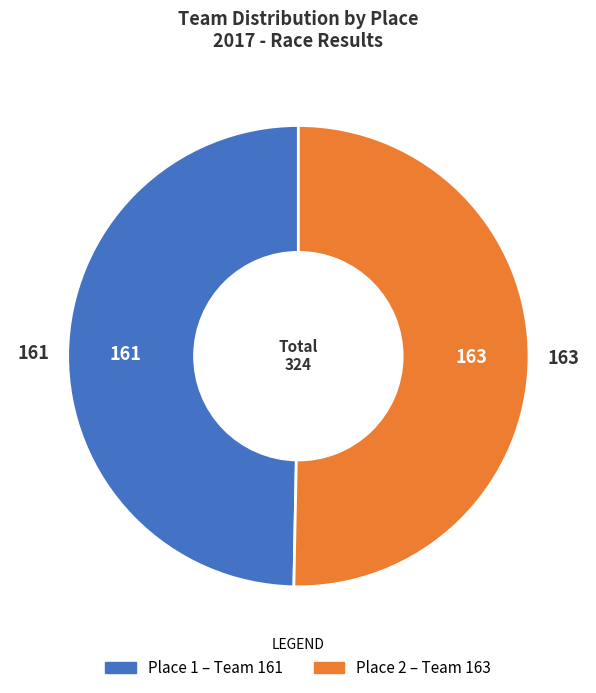

Is there a majority slice in this chart?

Yes